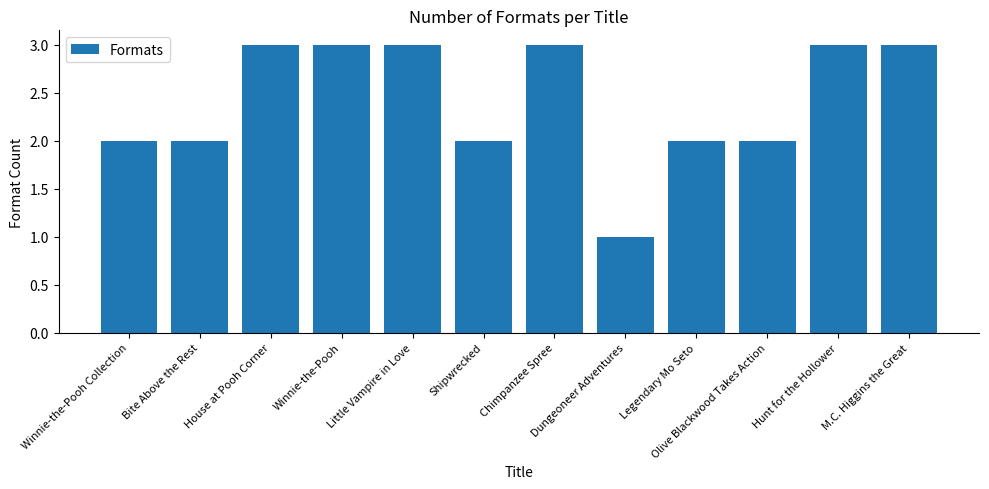

Which has a higher value, Shipwrecked or Hunt for the Hollower?

Hunt for the Hollower